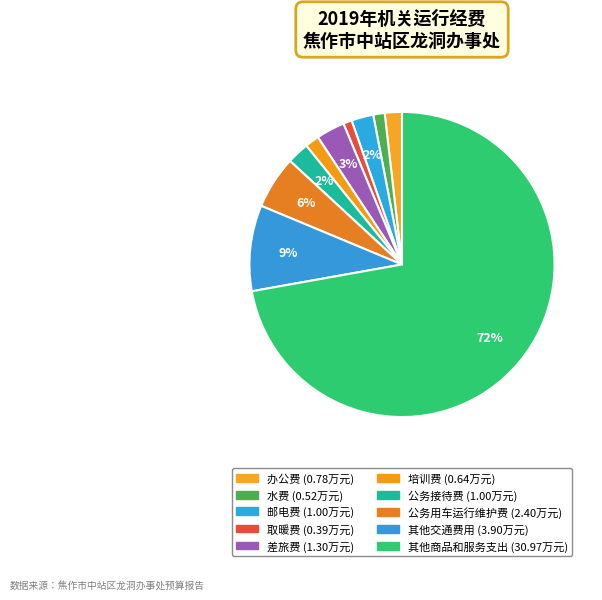

How many segments does this pie chart have?

10